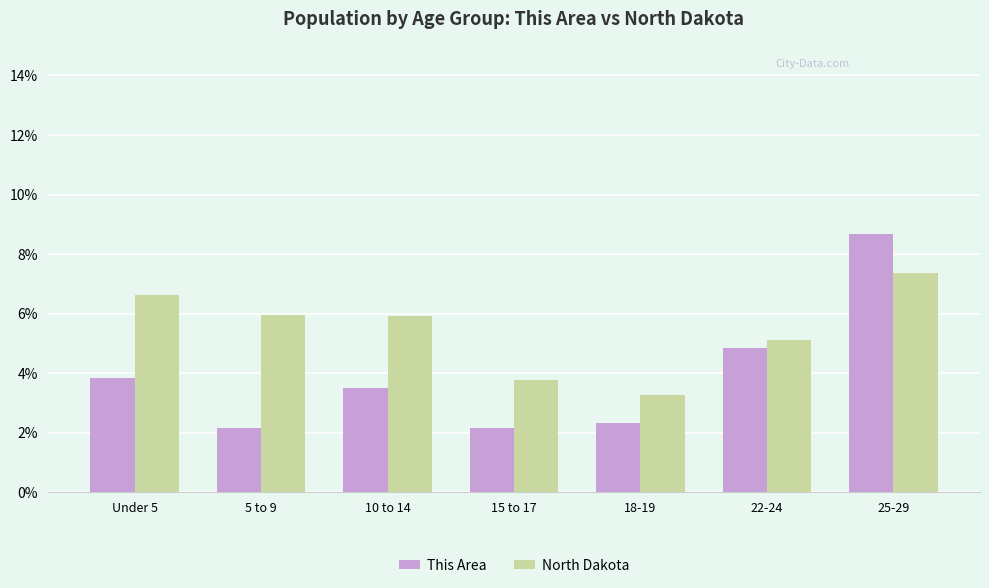

Which category has the highest value in the North Dakota series?

25-29